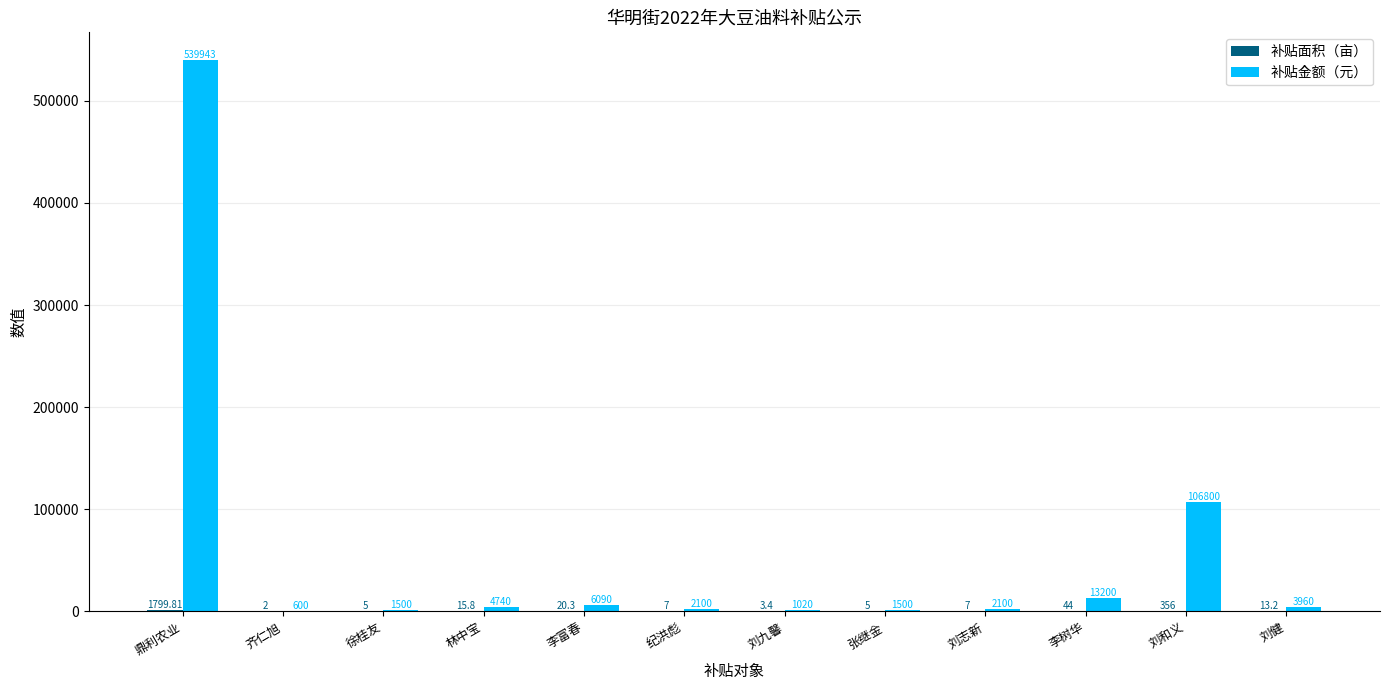

Where does the 补贴金额（元） series first go above 3960?

鼎利农业